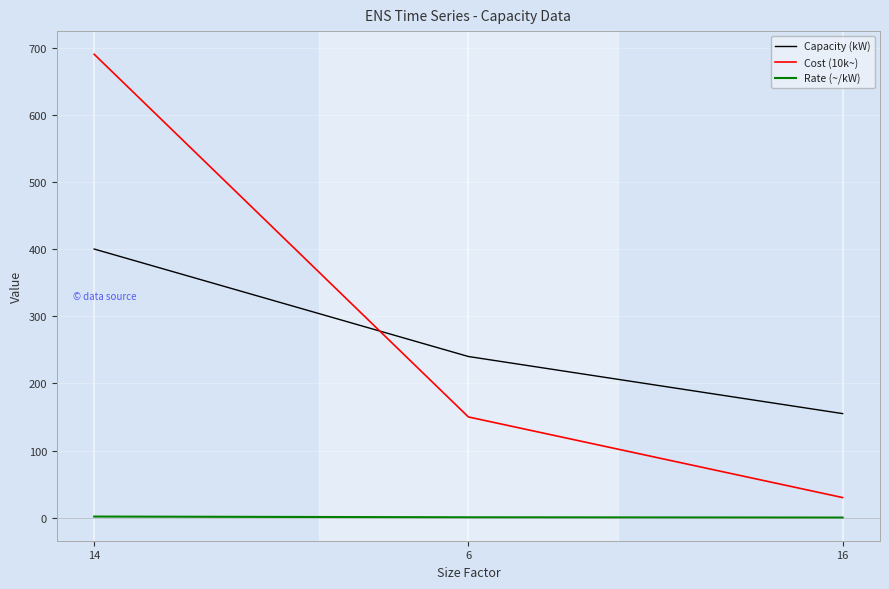

Which series changed the most between 6 and 16?

Cost (10k~)